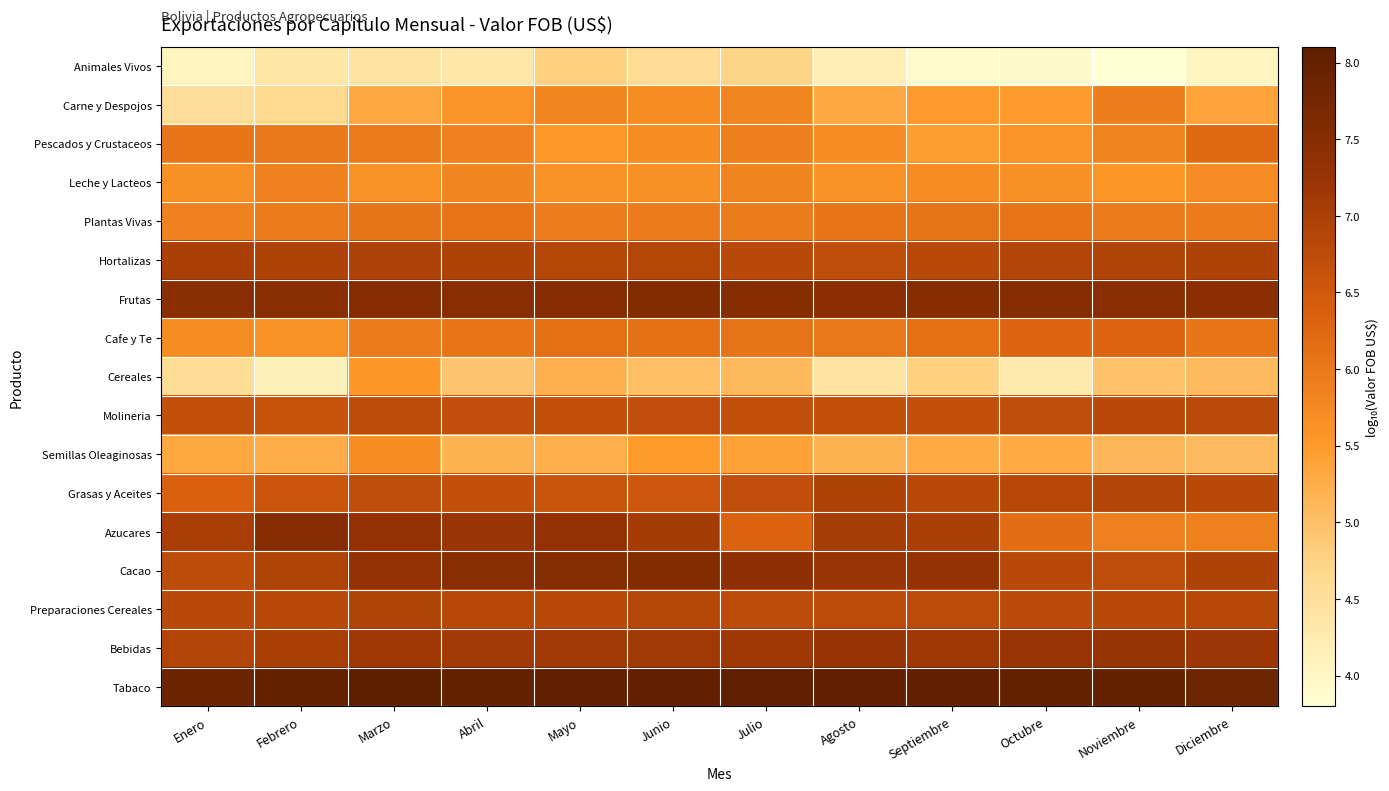

What is the maximum value shown in the chart?

8.1